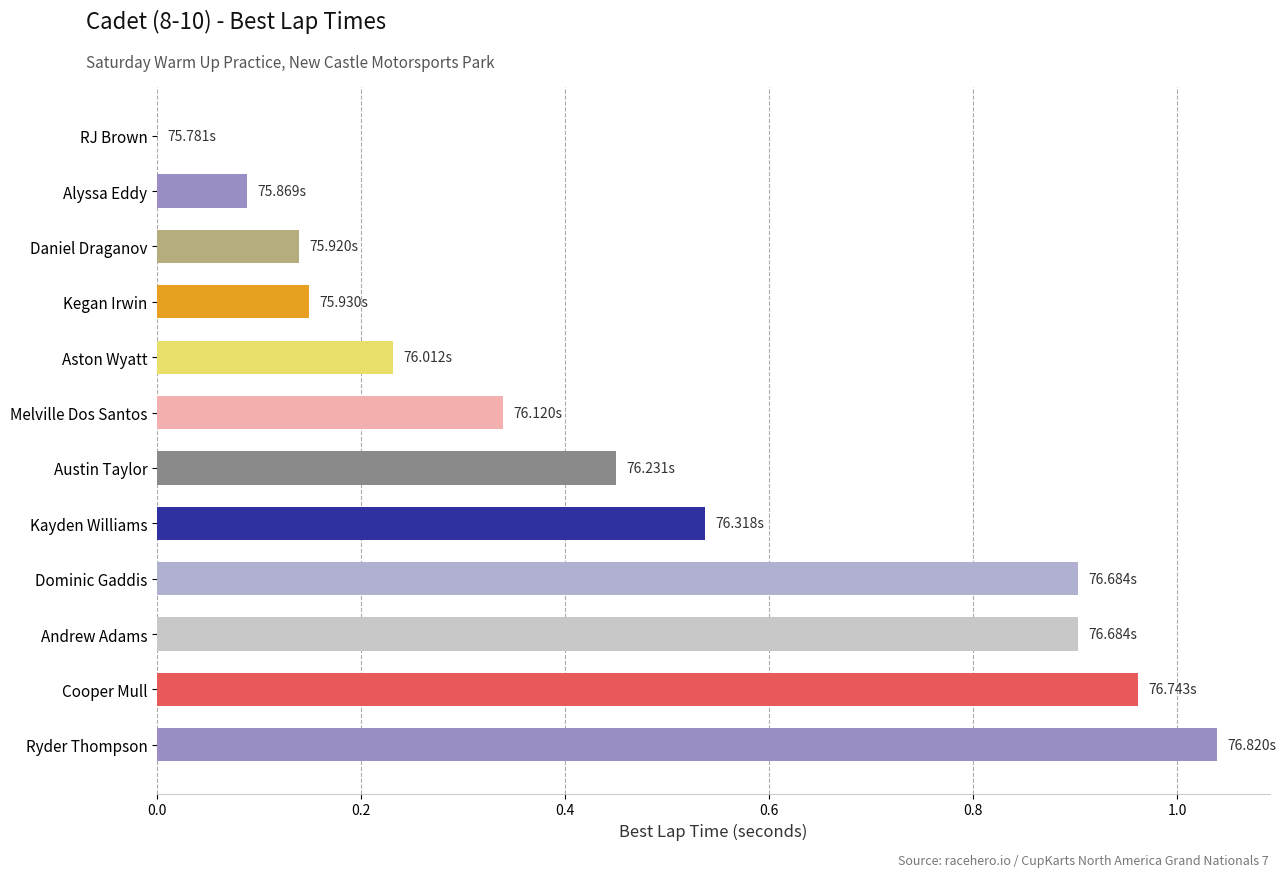

What is the sum of the values at Kayden Williams and Dominic Gaddis?

1.4